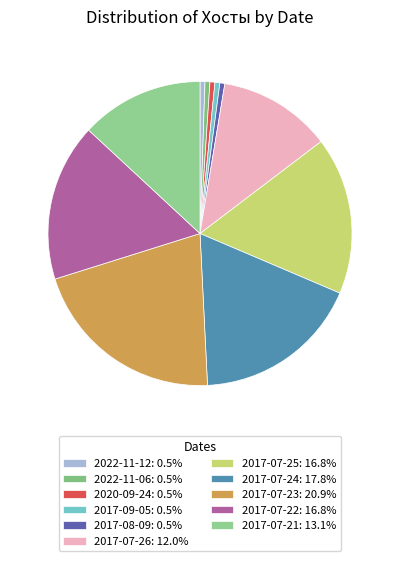

How many segments does this pie chart have?

11